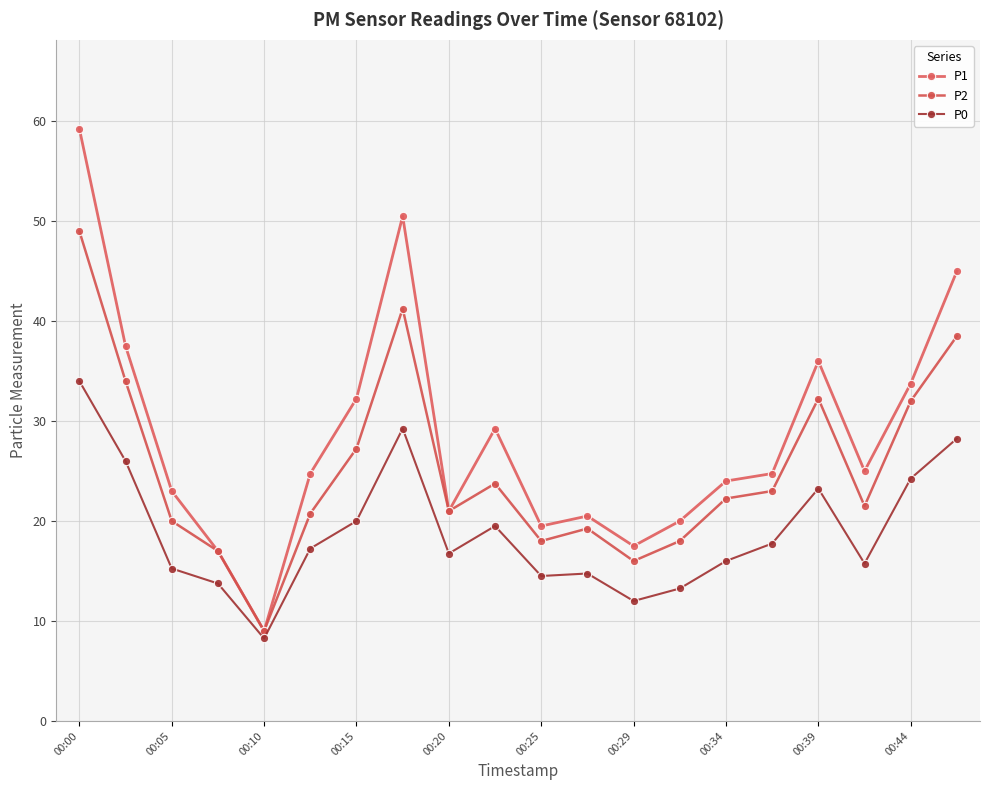

How many interior local peaks does the P1 series have?

4